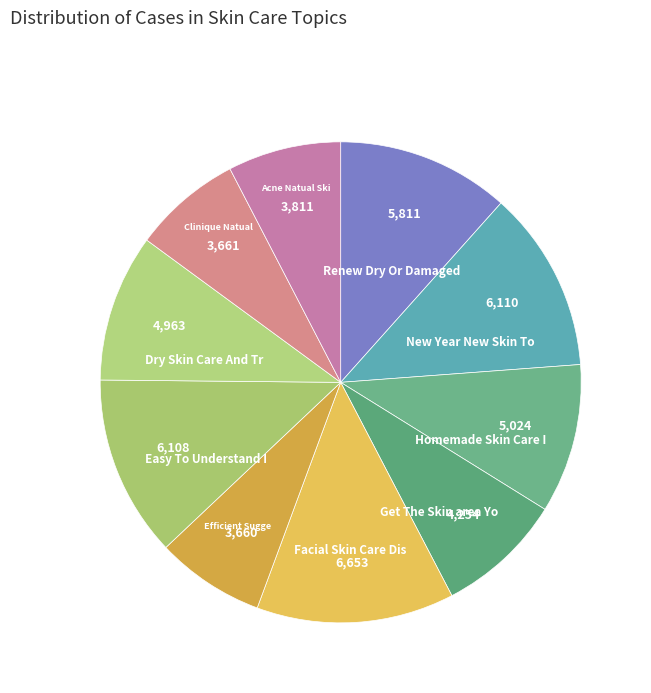

Is there a majority slice in this chart?

No